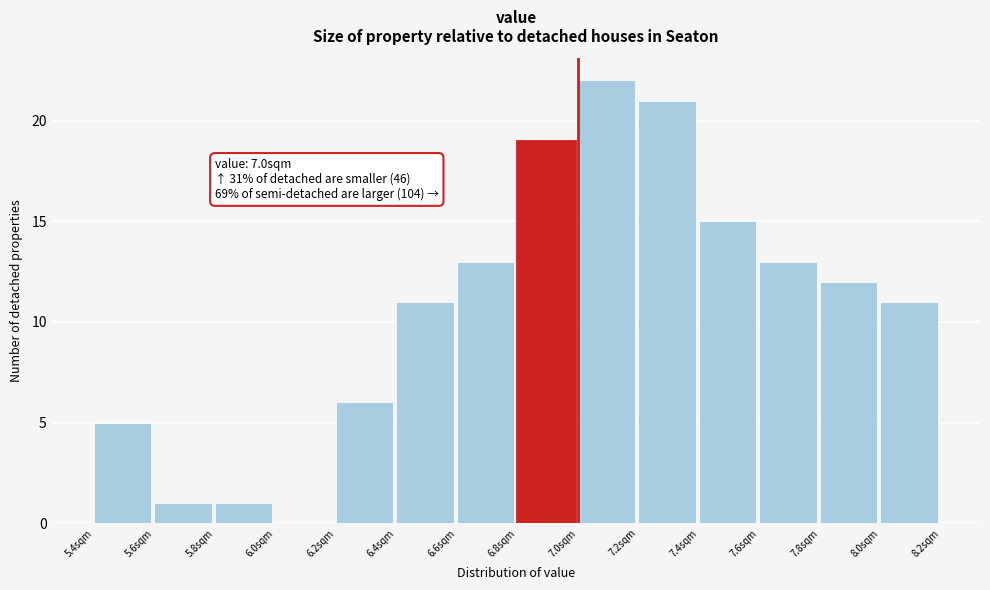

Over which range of the x-axis is the bar tallest?

7.0 to 7.2